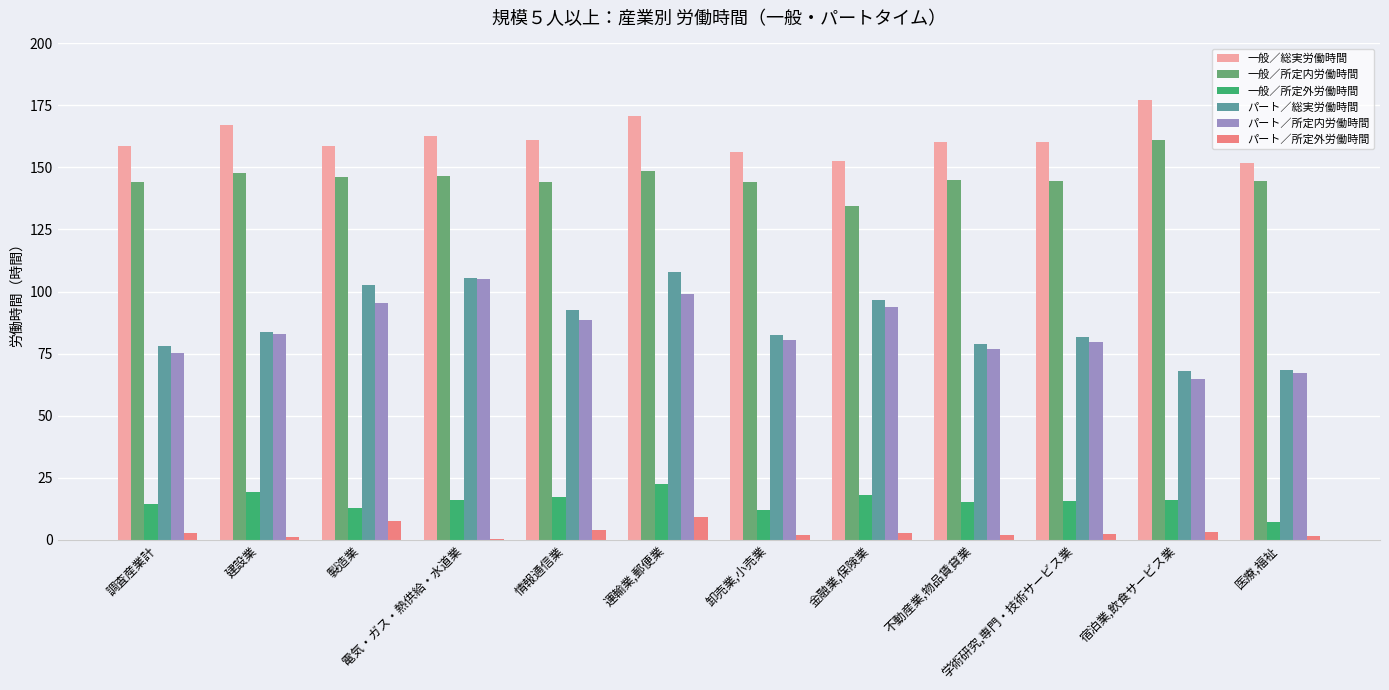

How many groups of bars are there?

12